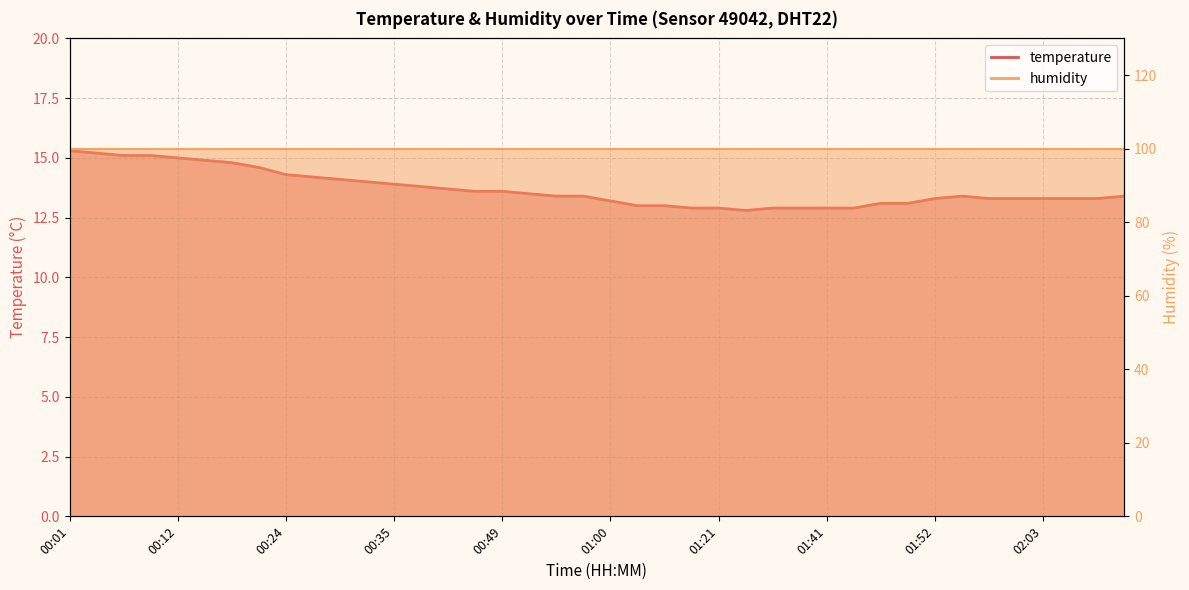

Rank the categories by value from lowest to highest.

01:29, 01:18, 01:21, 01:32, 01:35, 01:41, 01:44, 01:06, 01:15, 01:47, 01:49, 01:00, 01:52, 01:58, 02:01, 02:03, 02:06, 02:09, 00:54, 00:57, 01:55, 02:12, 00:52, 00:46, 00:49, 00:40, 00:37, 00:35, 00:32, 00:29, 00:26, 00:24, 00:21, 00:18, 00:15, 00:12, 00:07, 00:10, 00:04, 00:01